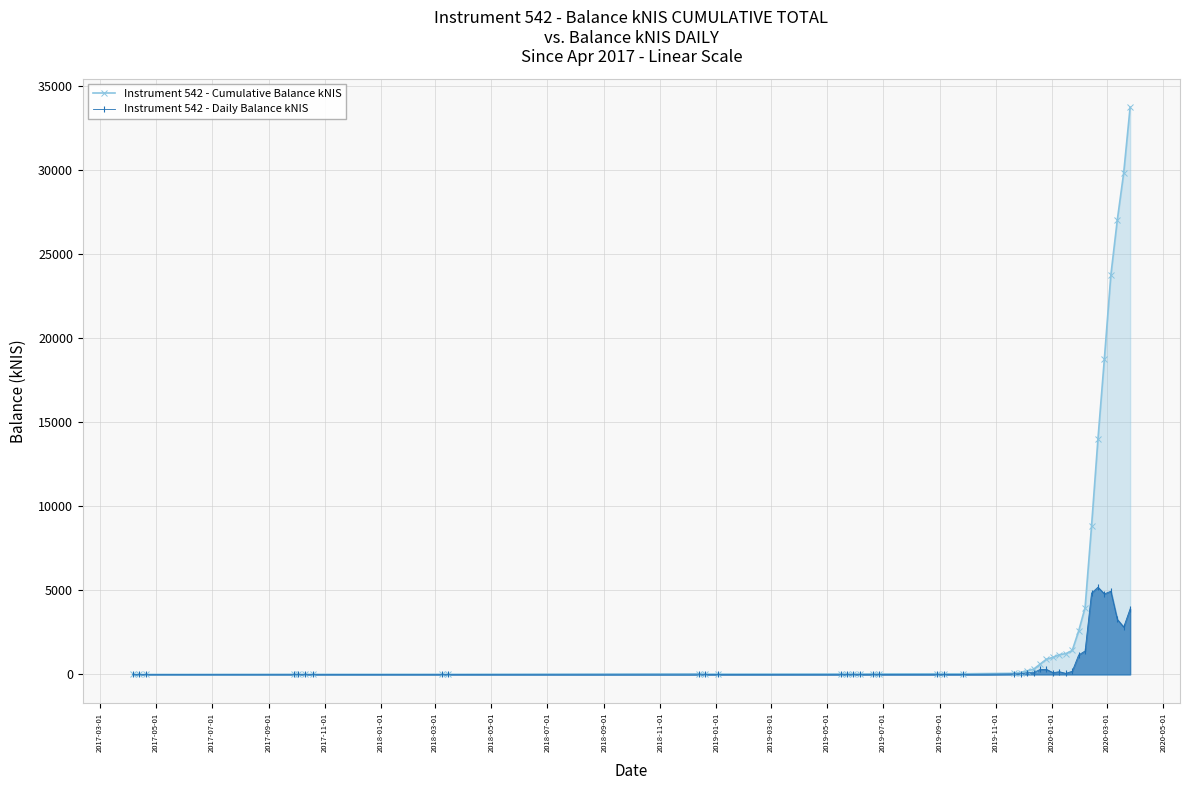

How many positive values does the Instrument 542 - Daily Balance kNIS series have?

28